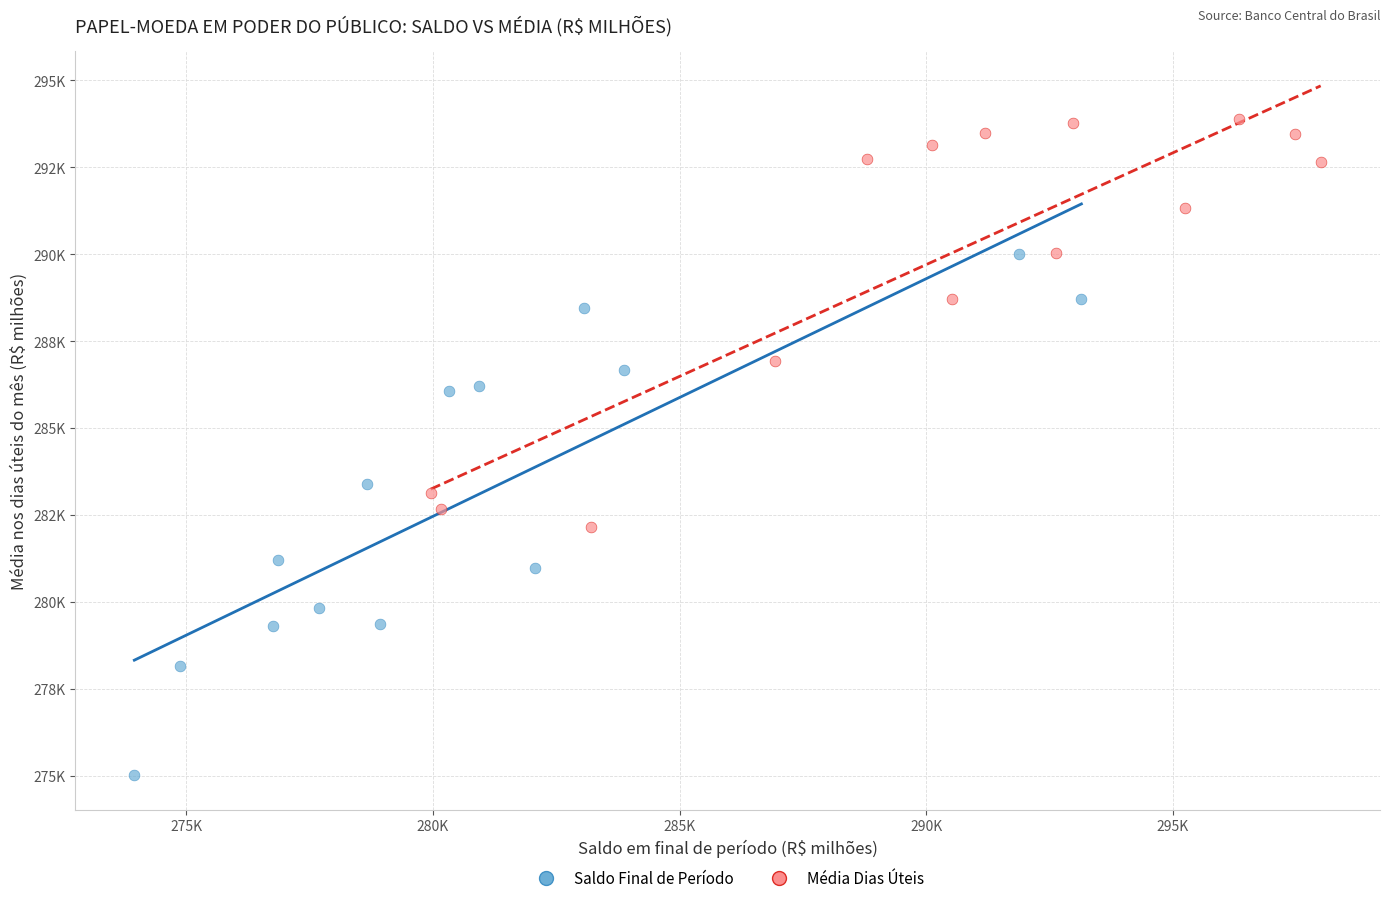

What are all the series names shown in the legend?

Saldo Final de Período, Média Dias Úteis